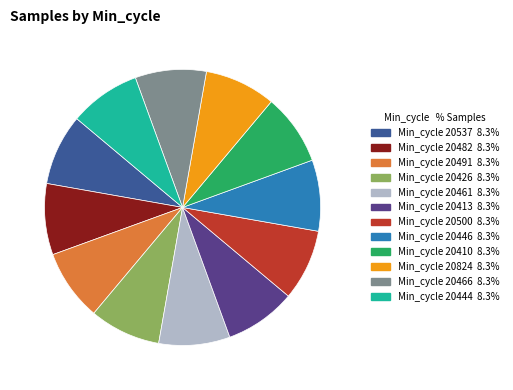

Is there a majority slice in this chart?

No